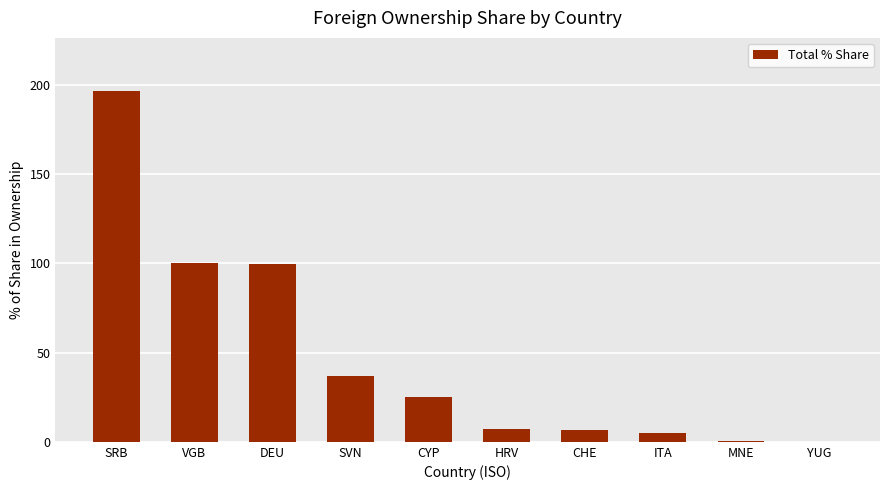

How many series are shown in this chart?

1